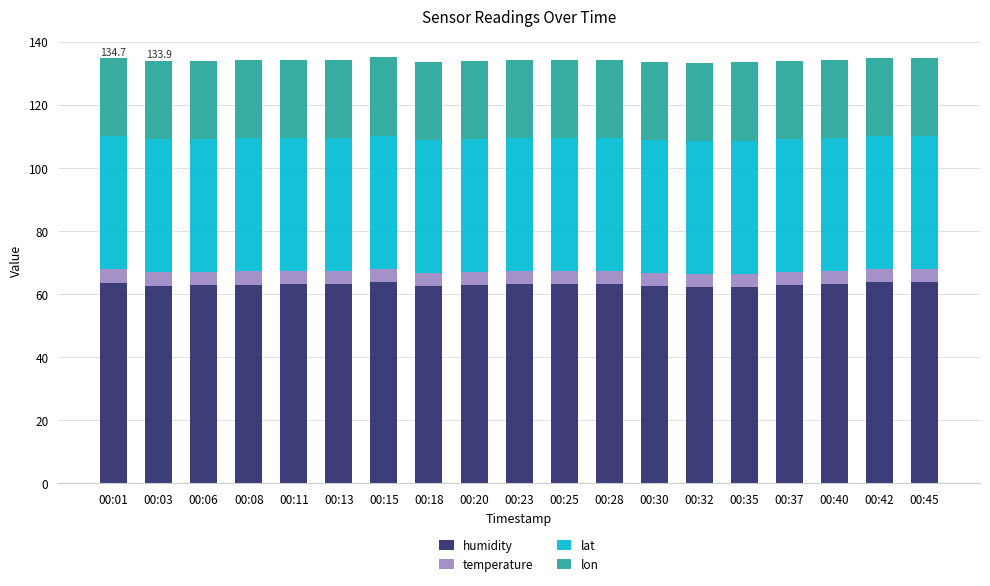

Are the bars grouped side by side (vs. stacked)?

No